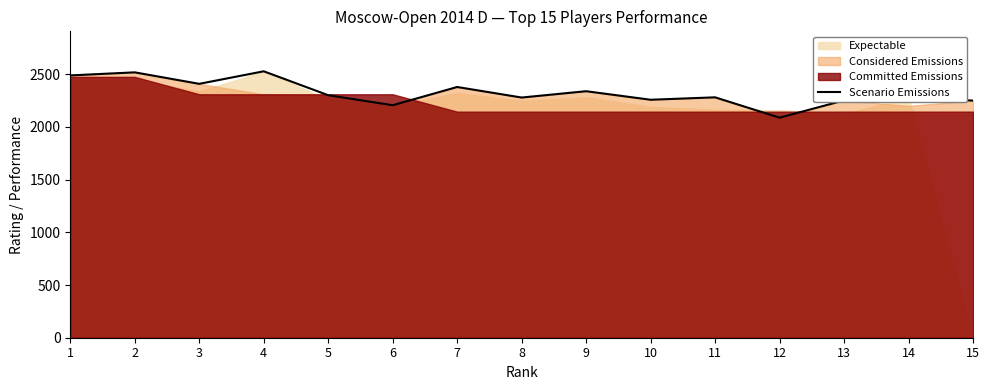

Where is the data nearest to the value 2308?

5